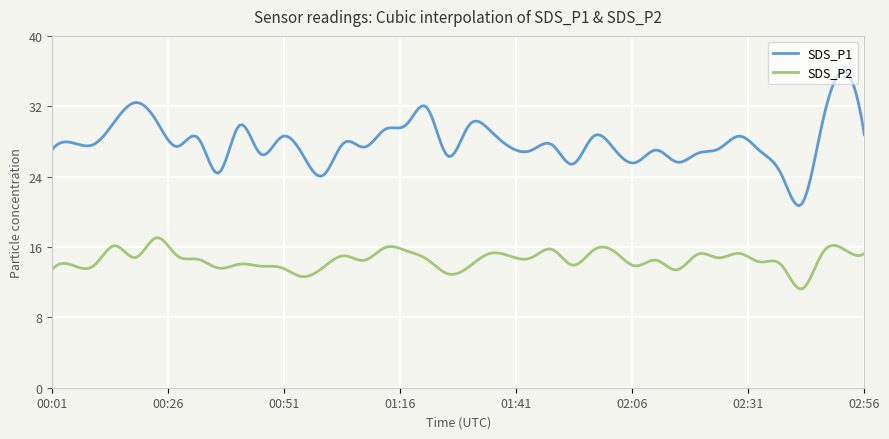

True or false: SDS_P2 and SDS_P1 intersect in this chart.

False